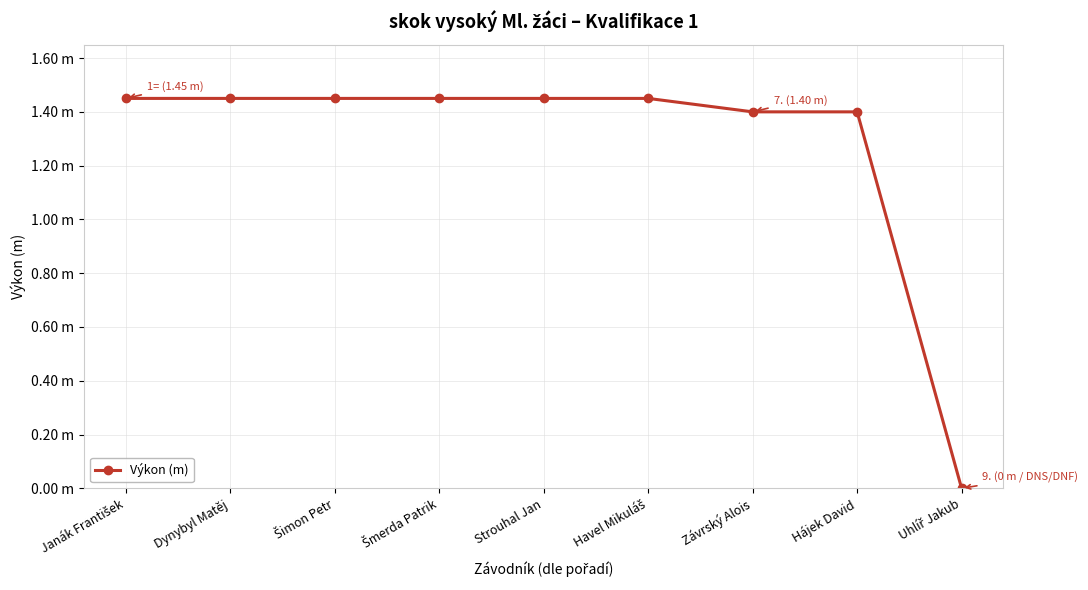

Reading right to left, extract all data points from this chart.

0.0	1.4	1.4	1.4	1.4	1.4	1.4	1.4	1.4